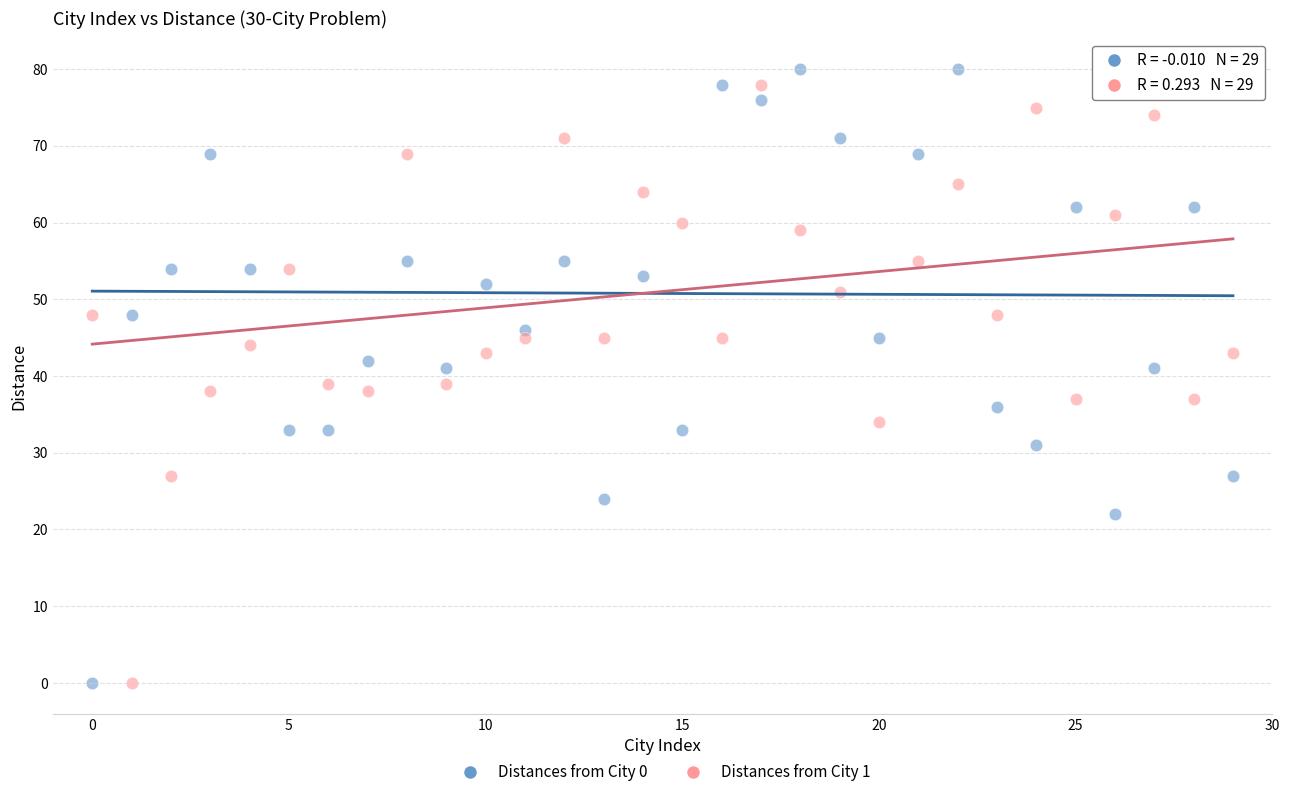

Across all data points, what is the range of Y values (max minus min)?

80